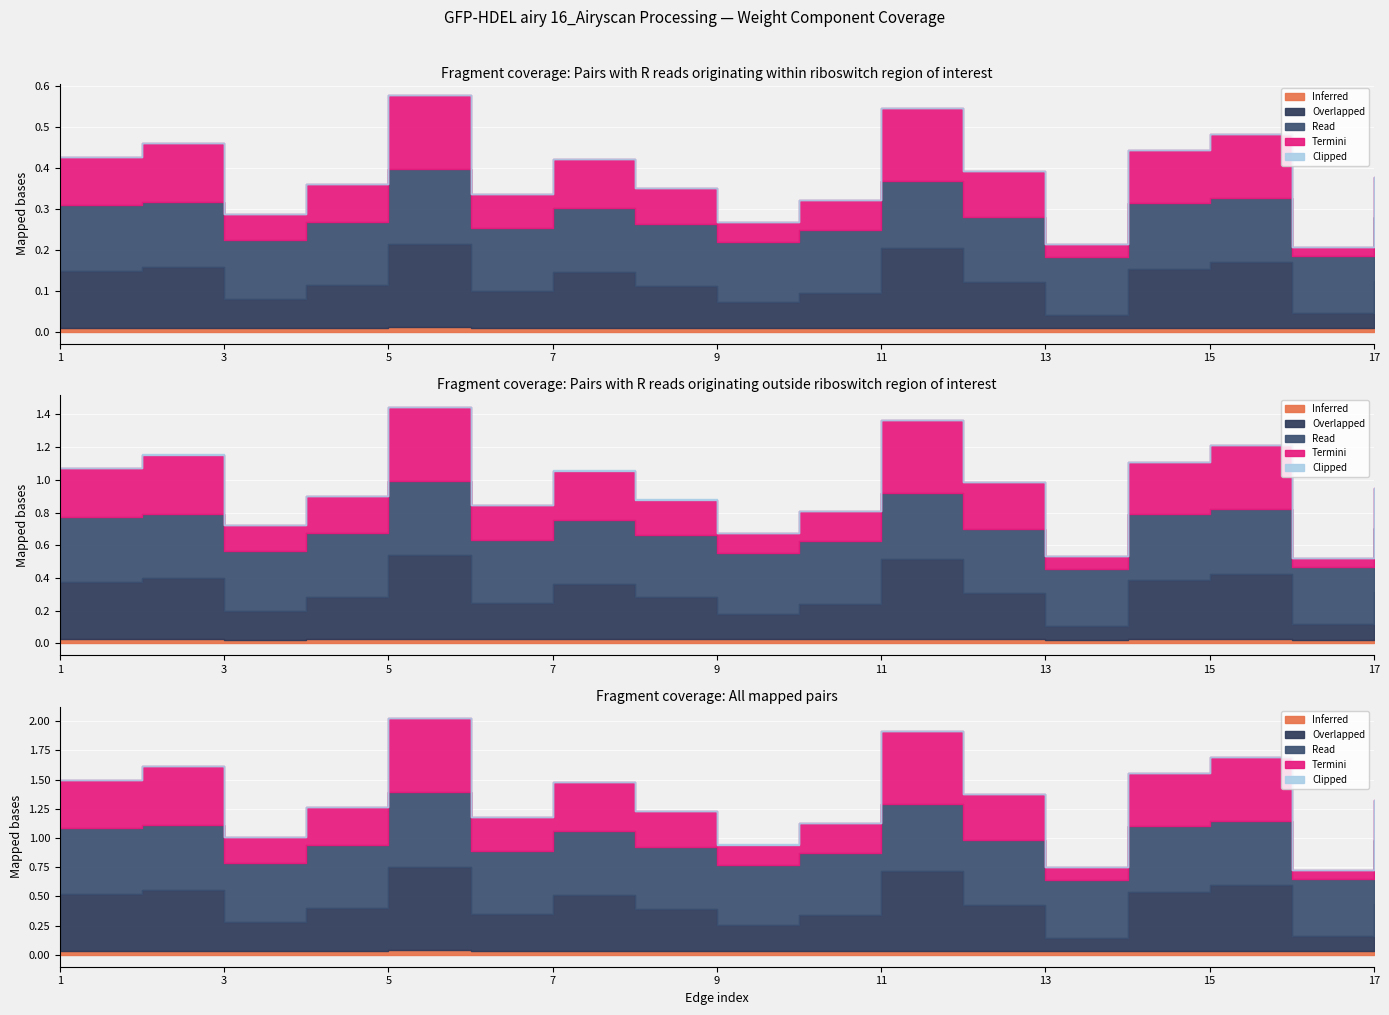

Which label corresponds to the smallest value in the chart?

13